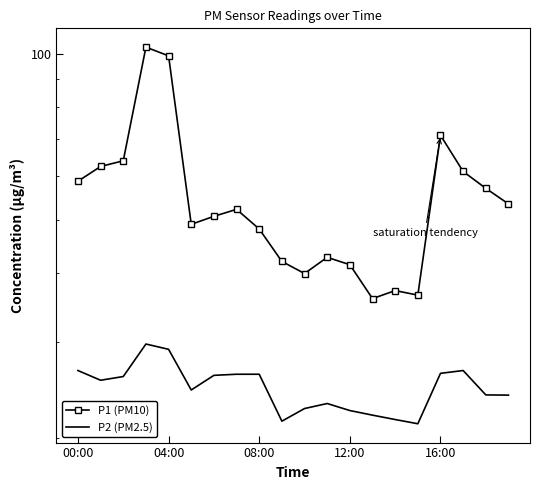

True or false: P1 (PM10) and P2 (PM2.5) intersect in this chart.

False